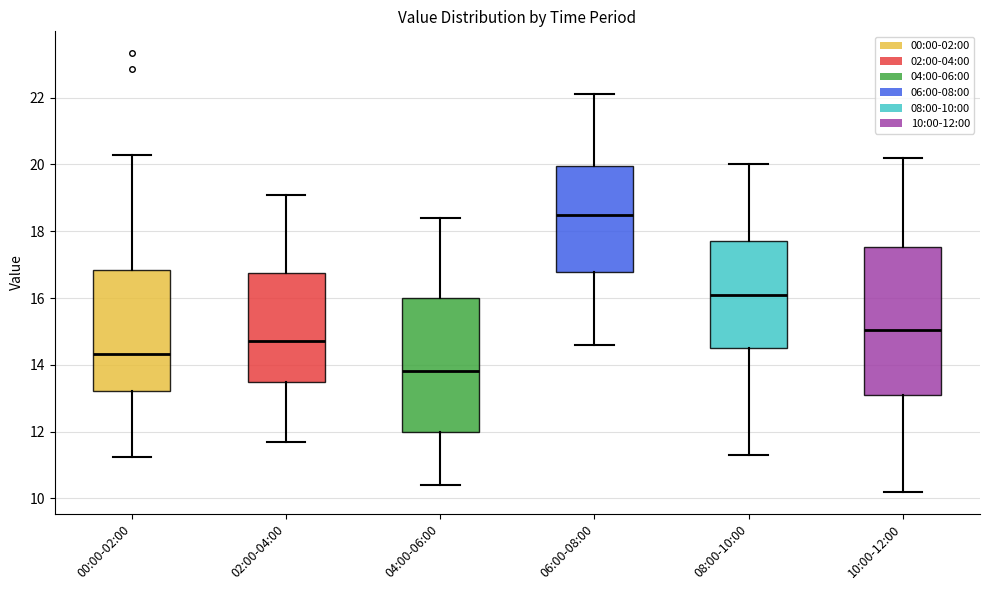

Reading left to right, read every box against the y-axis: the position of its median line, the range the box covers, and the ends of its whiskers. The values are not printed on the chart, so give them approximately, as read against the axis.

00:00-02:00: median 14.4, box 13.2 to 16.8, whiskers 11.2 to 20.2
02:00-04:00: median 14.8, box 13.4 to 16.8, whiskers 11.8 to 19.2
04:00-06:00: median 13.8, box 12.0 to 16.0, whiskers 10.4 to 18.4
06:00-08:00: median 18.6, box 16.8 to 20.0, whiskers 14.6 to 22.2
08:00-10:00: median 16.2, box 14.6 to 17.8, whiskers 11.4 to 20.0
10:00-12:00: median 15.0, box 13.2 to 17.6, whiskers 10.2 to 20.2